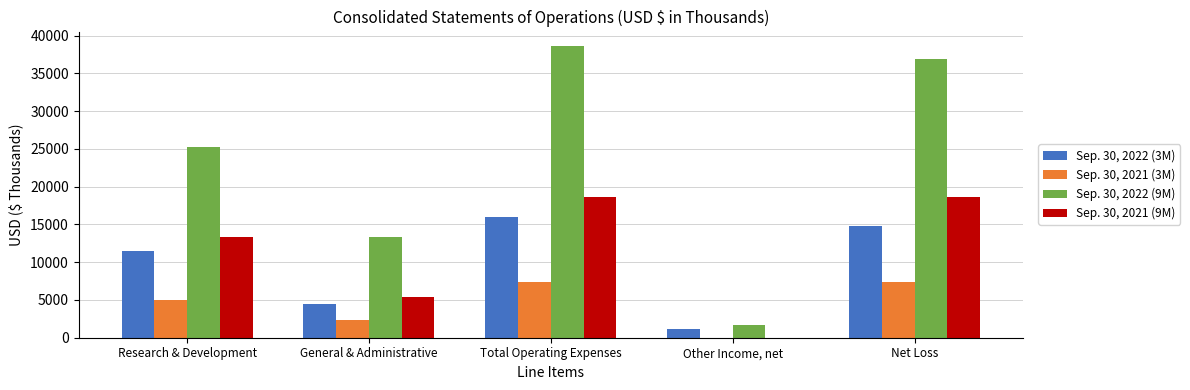

Which series has the largest total across all categories?

Sep. 30, 2022 (9M)